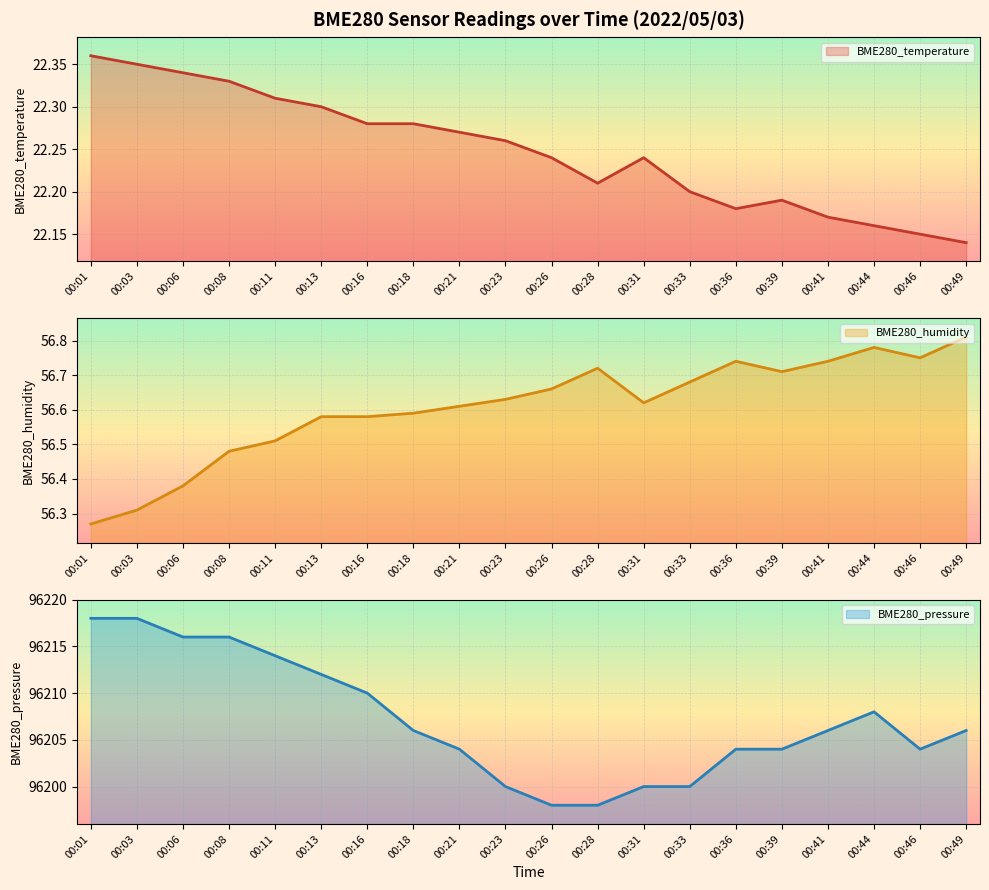

Which series changed the most between 00:33 and 00:44?

BME280_pressure